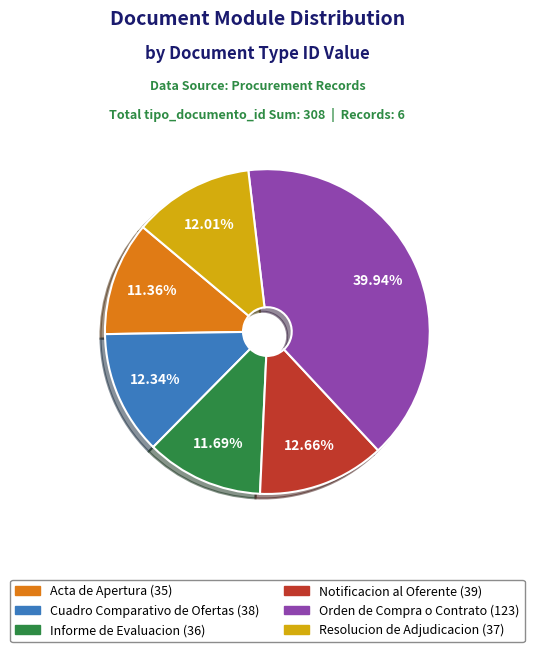

Is it true that Informe de Evaluacion is 25% of the pie?

False